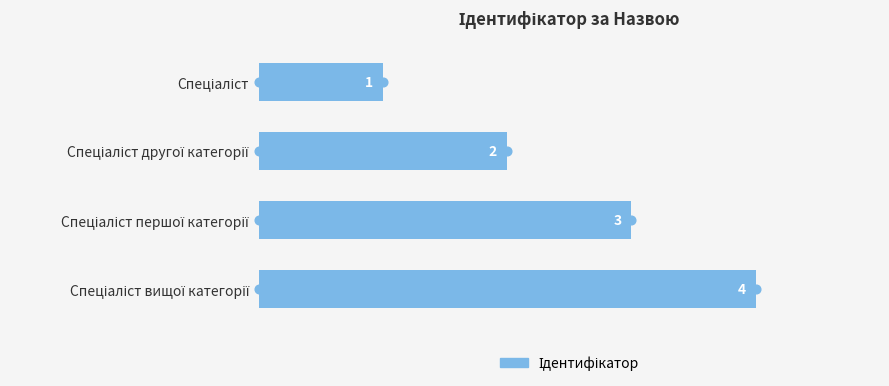

What is the change in value from Спеціаліст другої категорії to Спеціаліст першої категорії?

+1